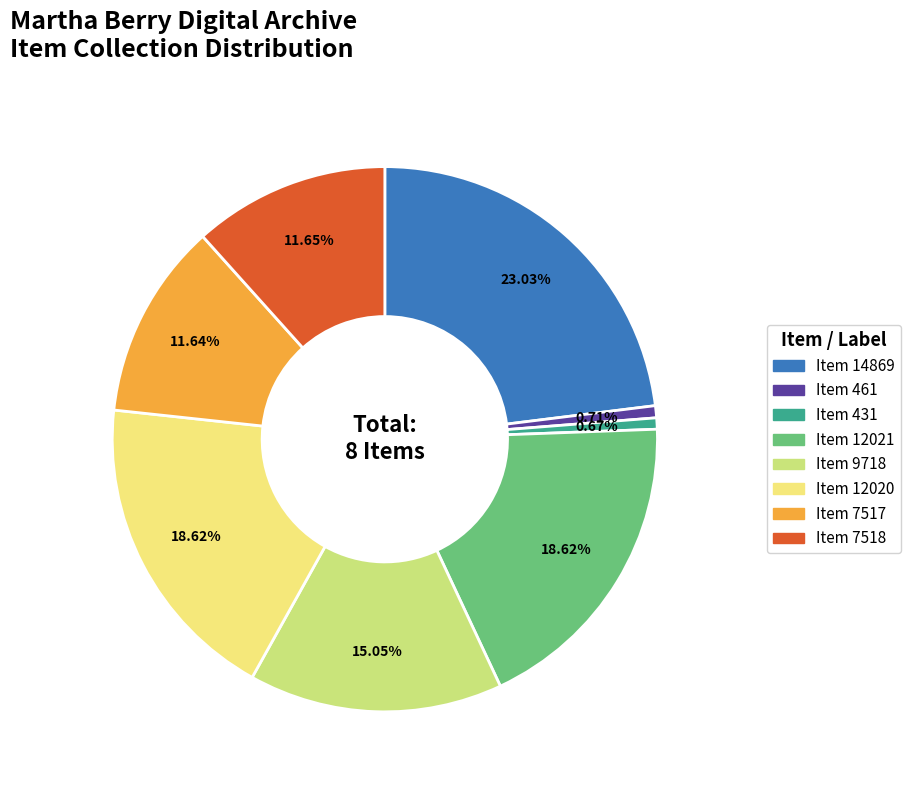

Is the sum of Item 12021 and Item 461 greater than half?

No